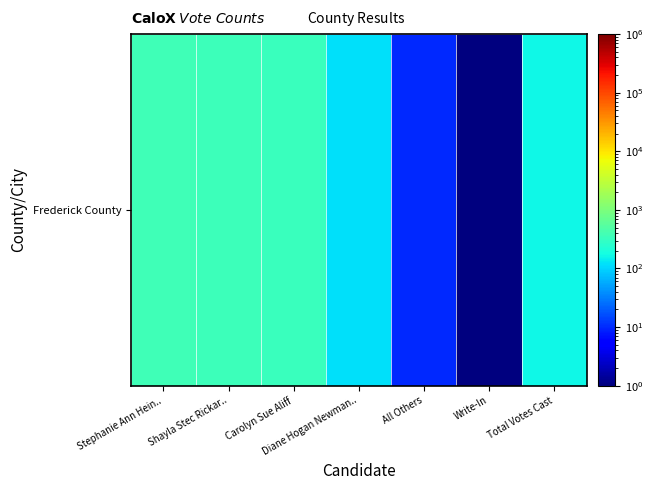

How many categories are shown in the chart?

7